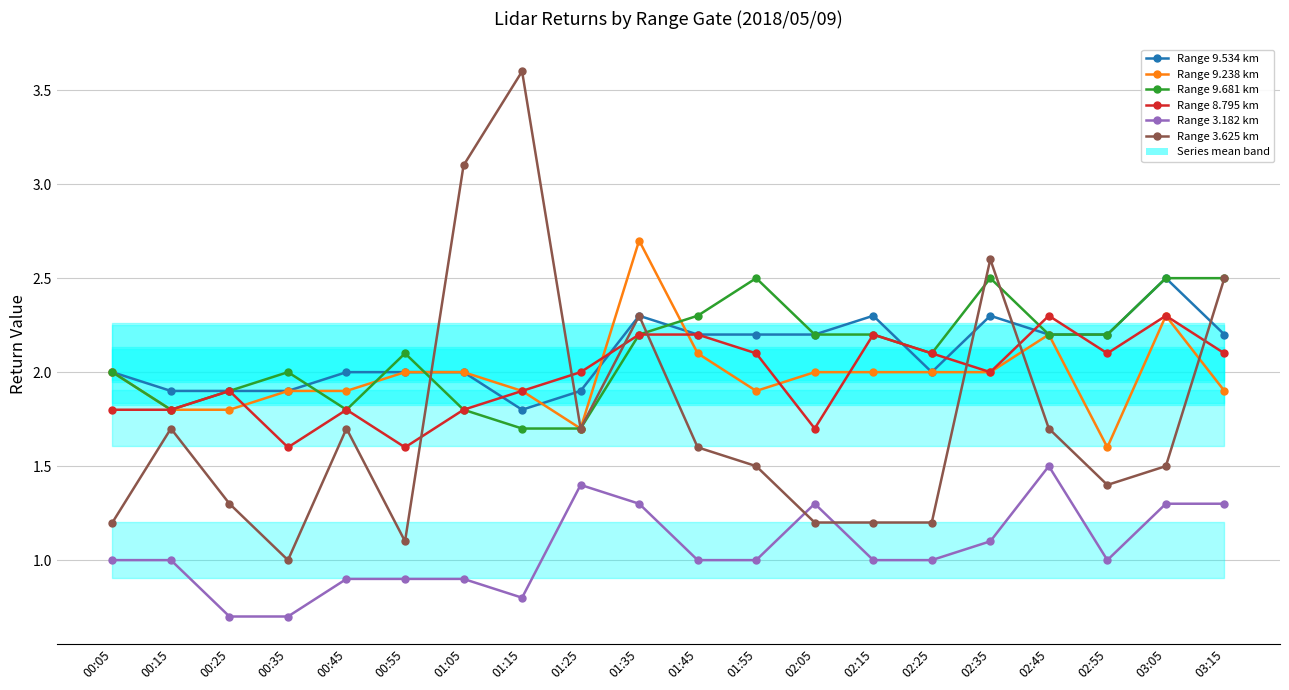

The value of Range 3.625 km at 00:15 is 0.7. True or false?

False